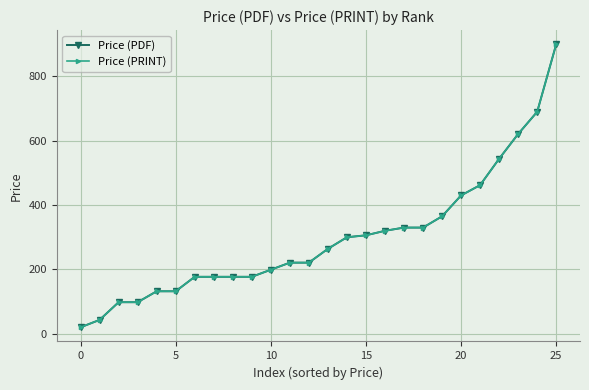

Does the chart have visible grid lines?

Yes